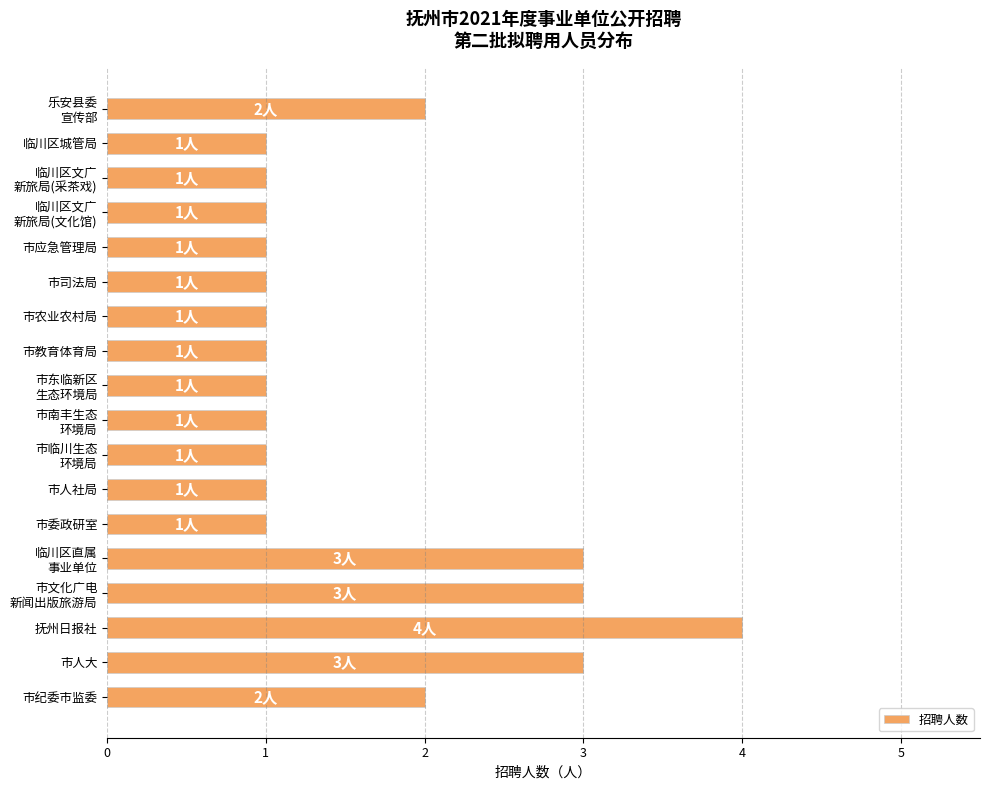

What is the difference between the maximum and minimum values?

3